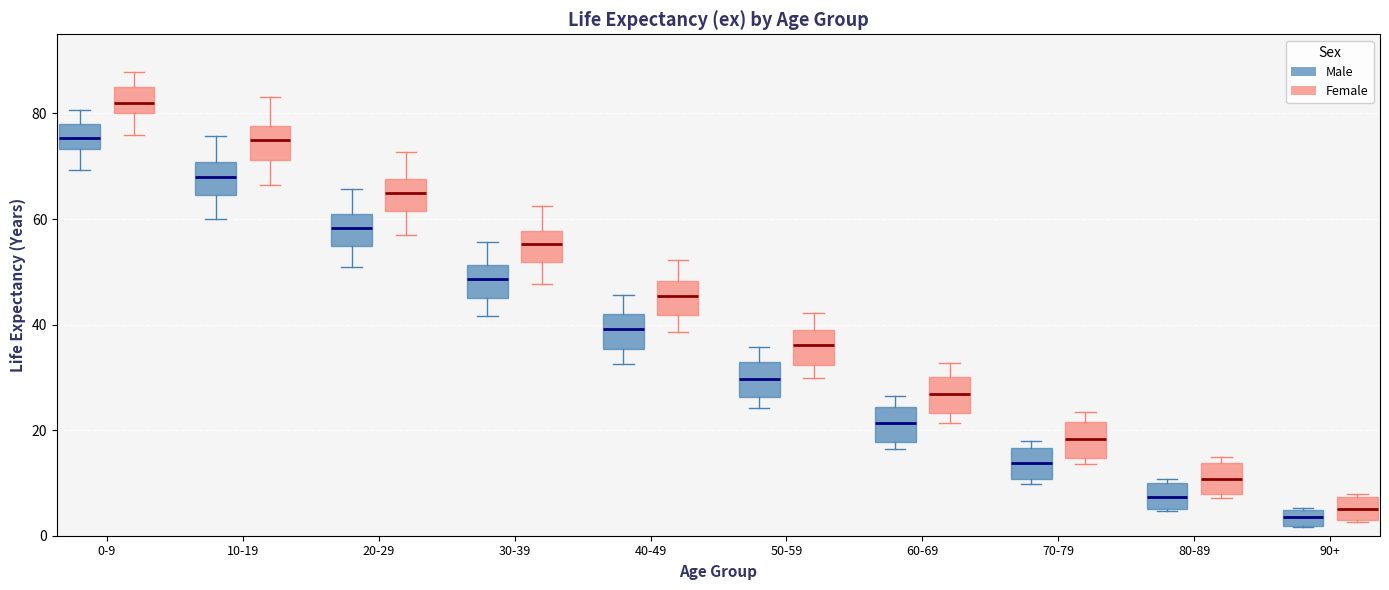

Where is the lower edge of the box for 90+ (Male) on the y-axis? The values are not printed on the chart, so give them approximately, as read against the axis.

2